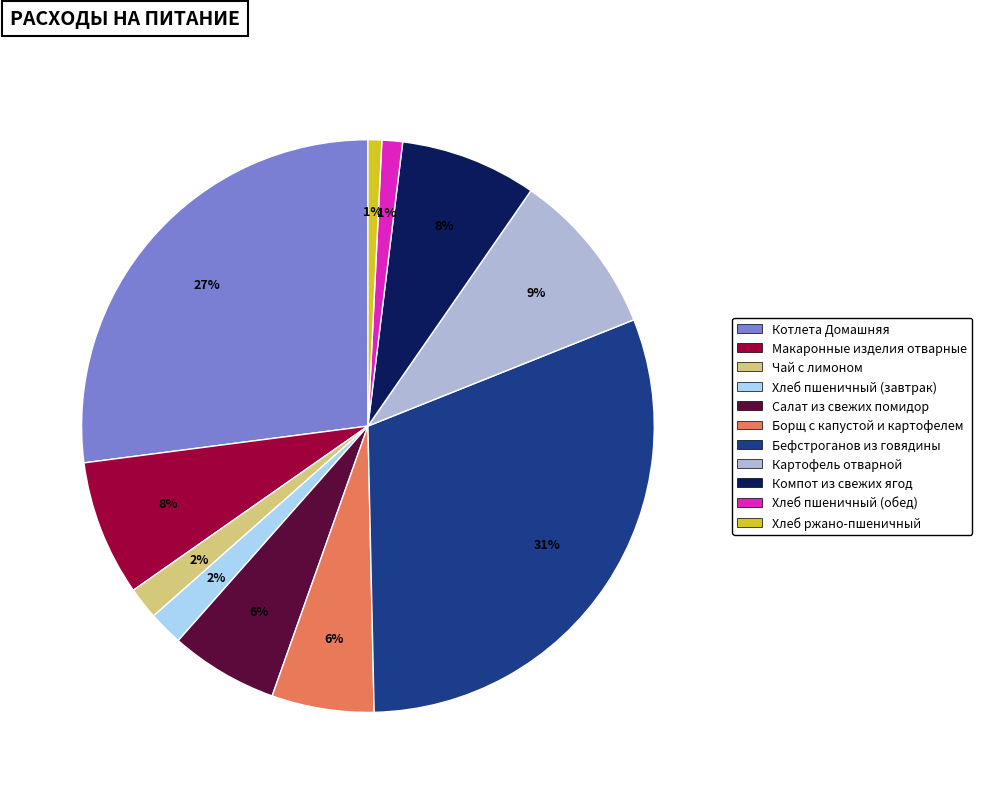

How many slices are in this pie chart?

11